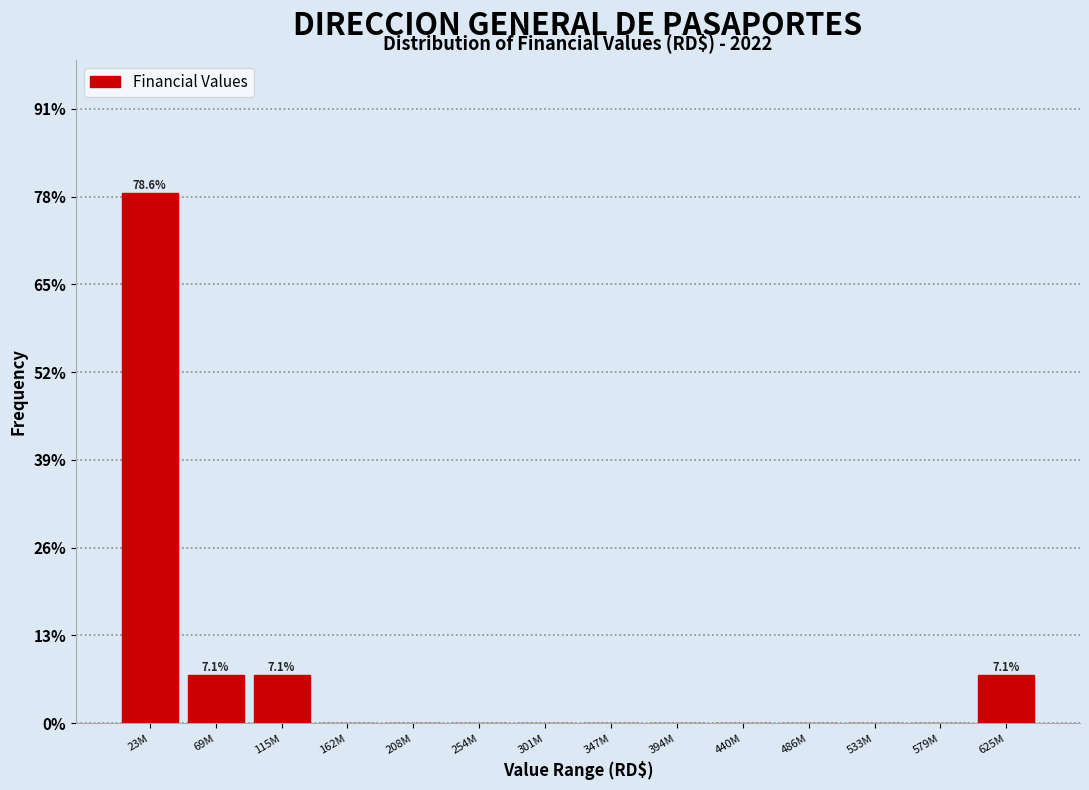

Reading left to right, transcribe all the data shown in this chart.

23M=78.6	69M=7.1	115M=7.1	162M=0.0	208M=0.0	254M=0.0	301M=0.0	347M=0.0	394M=0.0	440M=0.0	486M=0.0	533M=0.0	579M=0.0	625M=7.1